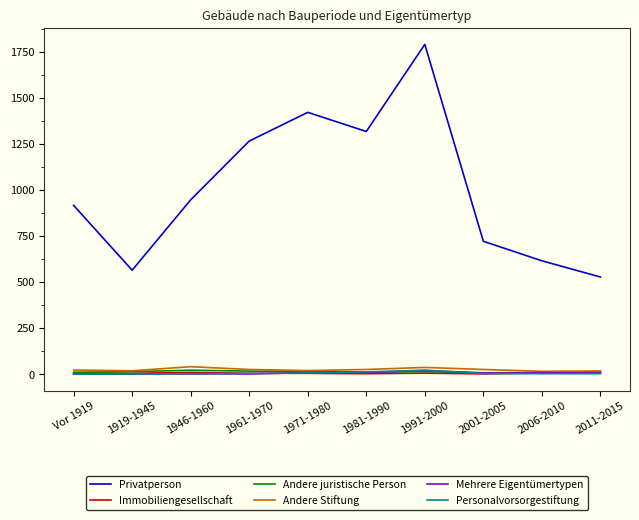

Which series changed the most between 1991-2000 and 2006-2010?

Privatperson